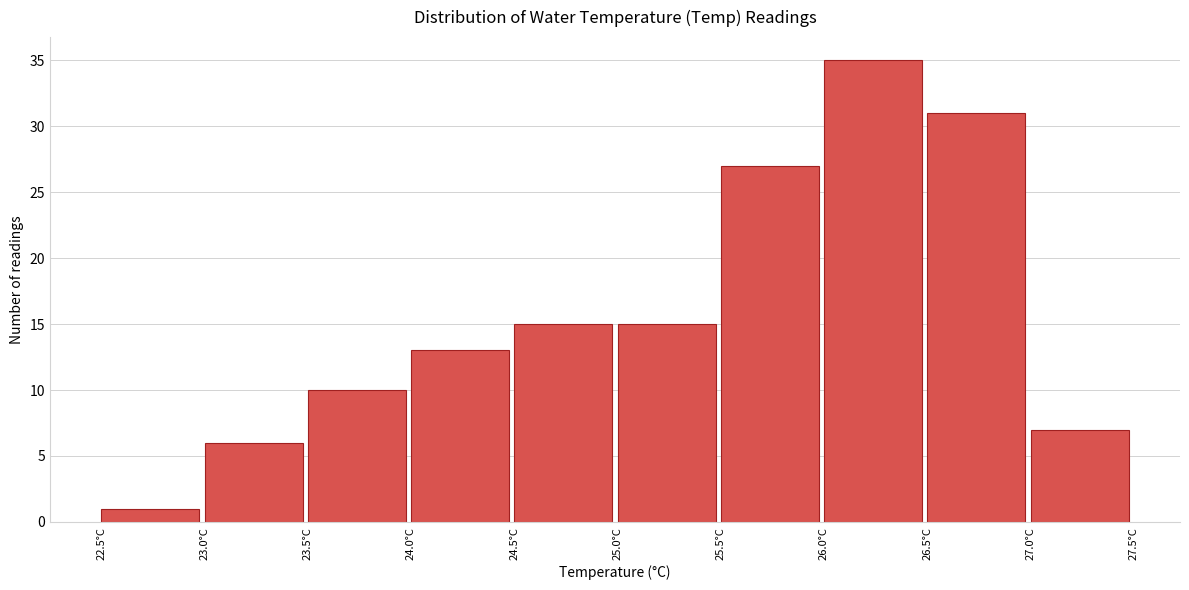

Which range on the x-axis has the tallest bar?

26.0 to 26.5